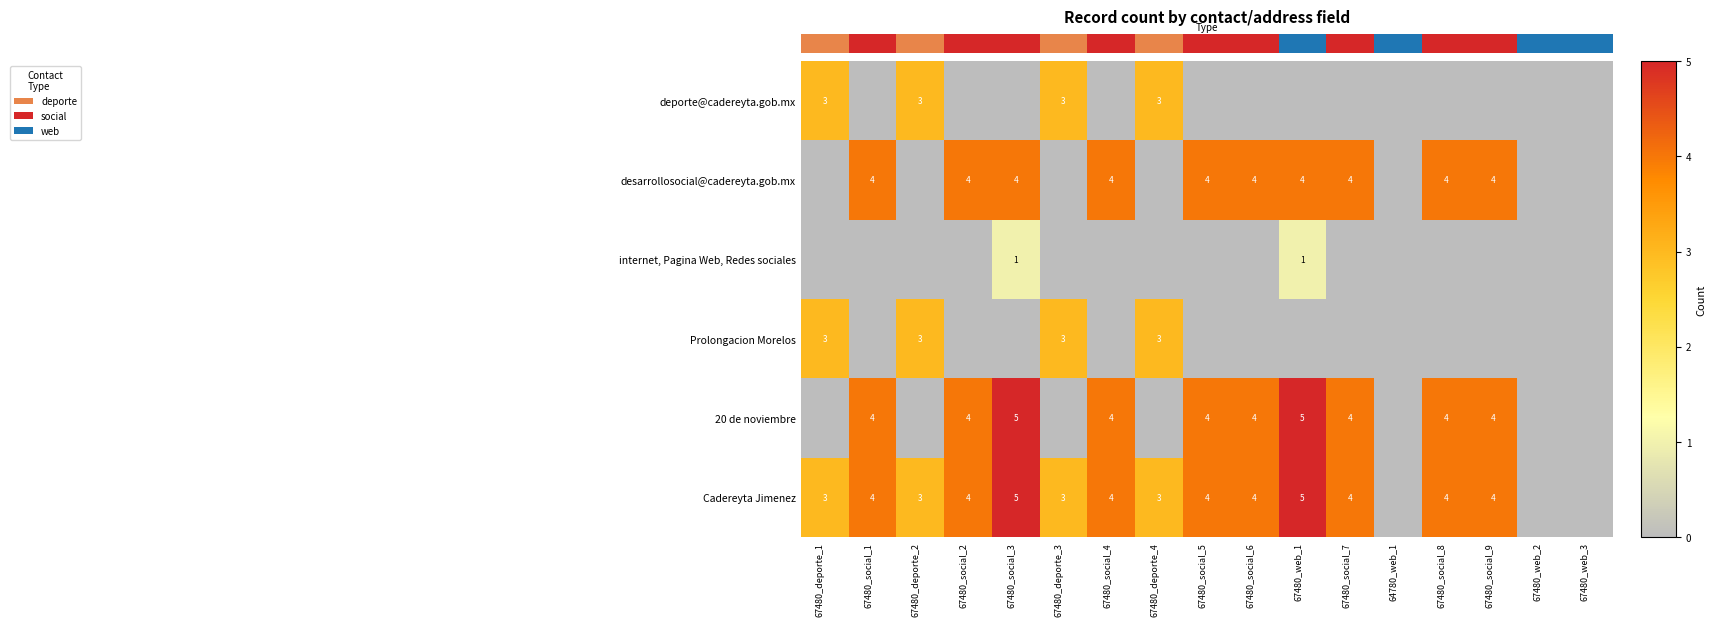

What is the total value across all series at 67480_social_8?

12